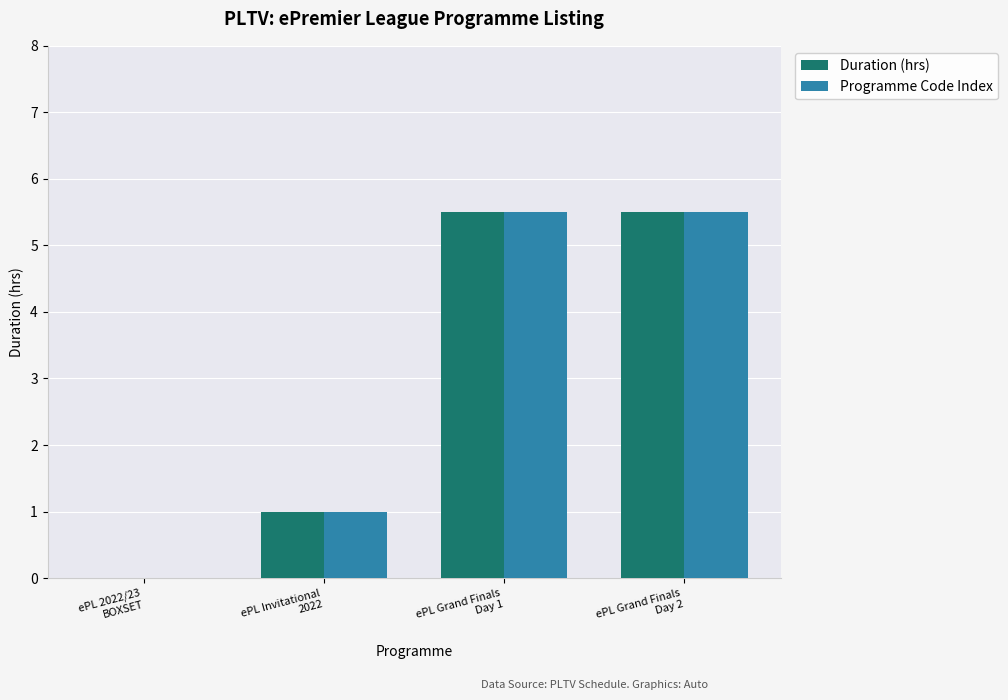

What is the maximum value for Programme Code Index?

5.5